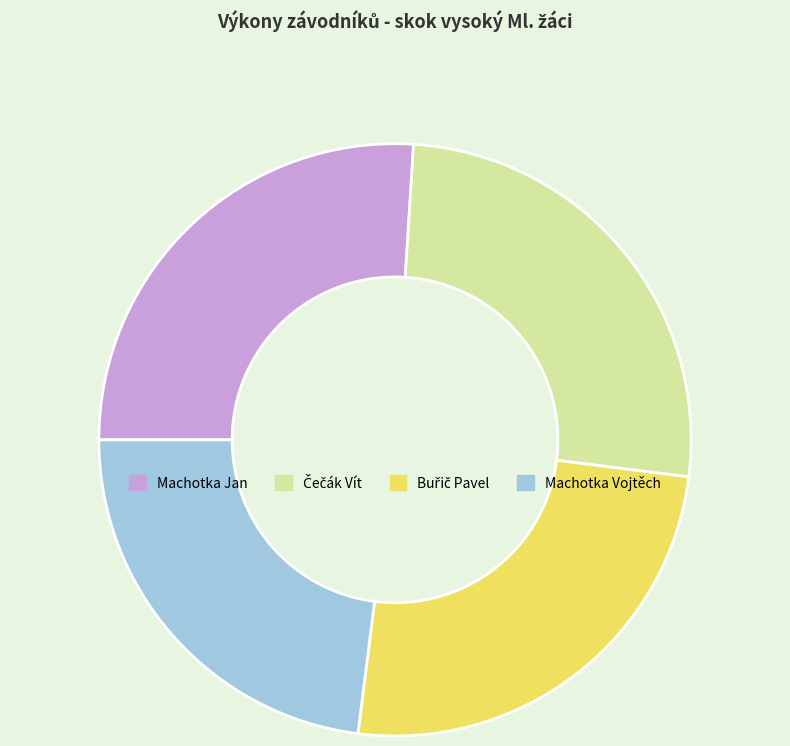

Which slice is the smallest?

Machotka Vojtěch